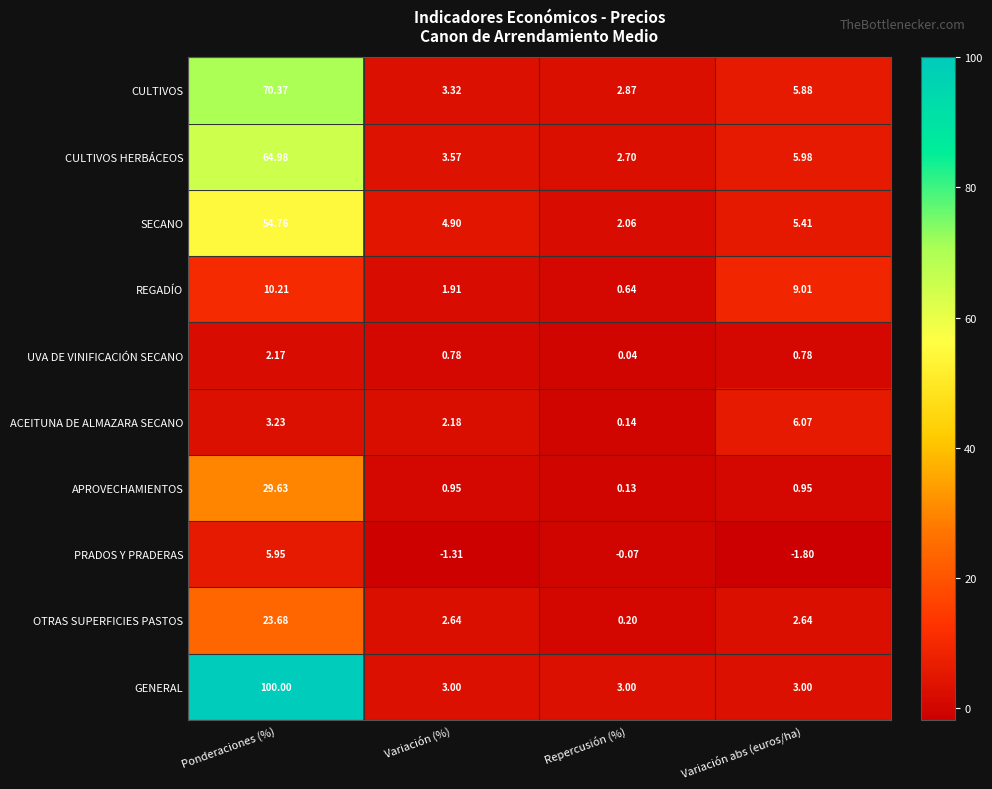

Which series has the largest total across all categories?

GENERAL